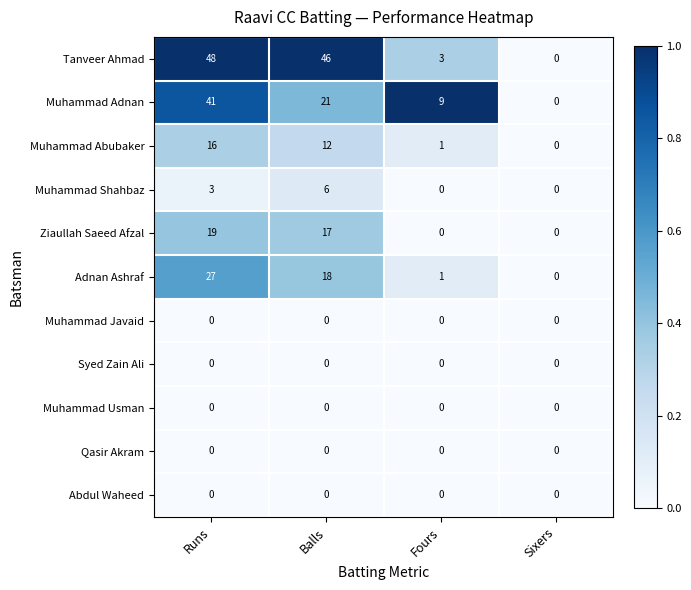

The value of Muhammad Shahbaz at Fours is -3. True or false?

False